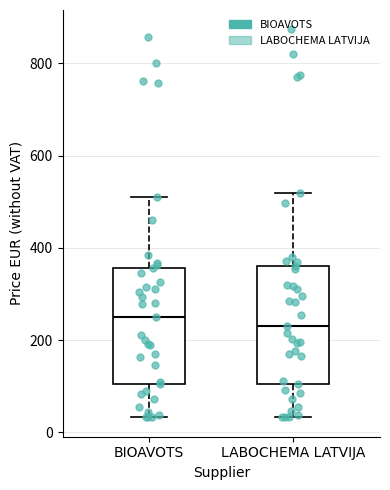

Reading left to right, read every box against the y-axis: the position of its median line, the range the box covers, and the ends of its whiskers. The values are not printed on the chart, so give them approximately, as read against the axis.

BIOAVOTS: median 260, box 100 to 360, whiskers 40 to 520
LABOCHEMA LATVIJA: median 240, box 100 to 360, whiskers 40 to 520